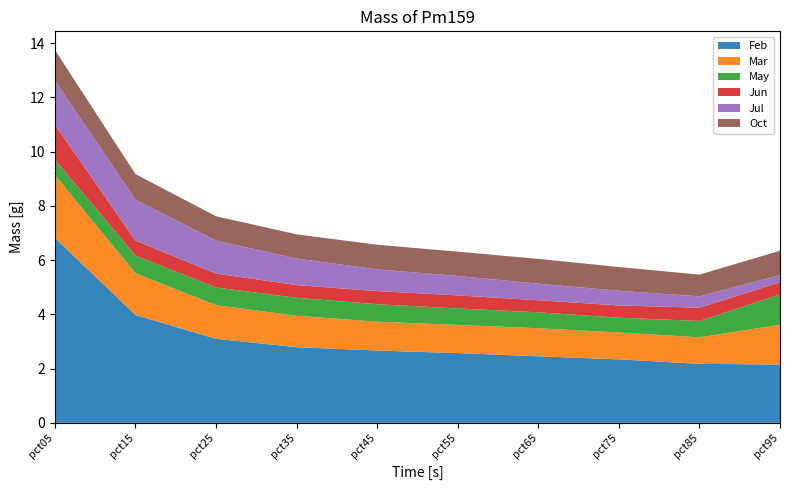

Reading left to right, transcribe all the data shown in this chart.

Feb: pct05=6.8	pct15=4.0	pct25=3.1	pct35=2.8	pct45=2.7	pct55=2.6	pct65=2.5	pct75=2.3	pct85=2.2	pct95=2.1
Mar: pct05=2.3	pct15=1.5	pct25=1.2	pct35=1.2	pct45=1.1	pct55=1.0	pct65=1.0	pct75=1.0	pct85=1.0	pct95=1.5
May: pct05=0.6	pct15=0.7	pct25=0.7	pct35=0.7	pct45=0.6	pct55=0.6	pct65=0.6	pct75=0.5	pct85=0.6	pct95=1.1
Jun: pct05=1.3	pct15=0.6	pct25=0.5	pct35=0.5	pct45=0.5	pct55=0.5	pct65=0.4	pct75=0.5	pct85=0.5	pct95=0.4
Jul: pct05=1.6	pct15=1.5	pct25=1.2	pct35=1.0	pct45=0.8	pct55=0.7	pct65=0.6	pct75=0.5	pct85=0.4	pct95=0.3
Oct: pct05=1.1	pct15=0.9	pct25=0.9	pct35=0.9	pct45=0.9	pct55=0.9	pct65=0.9	pct75=0.9	pct85=0.8	pct95=0.9